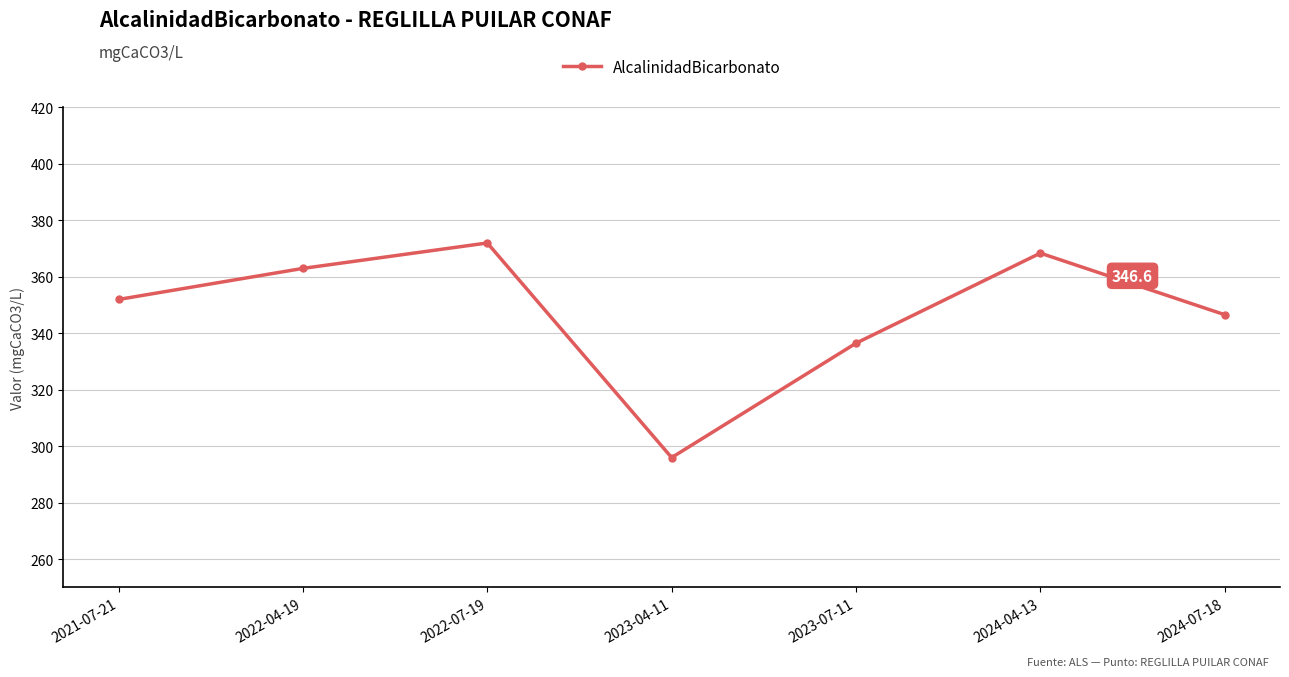

What is the difference between the second highest and minimum values?

72.4